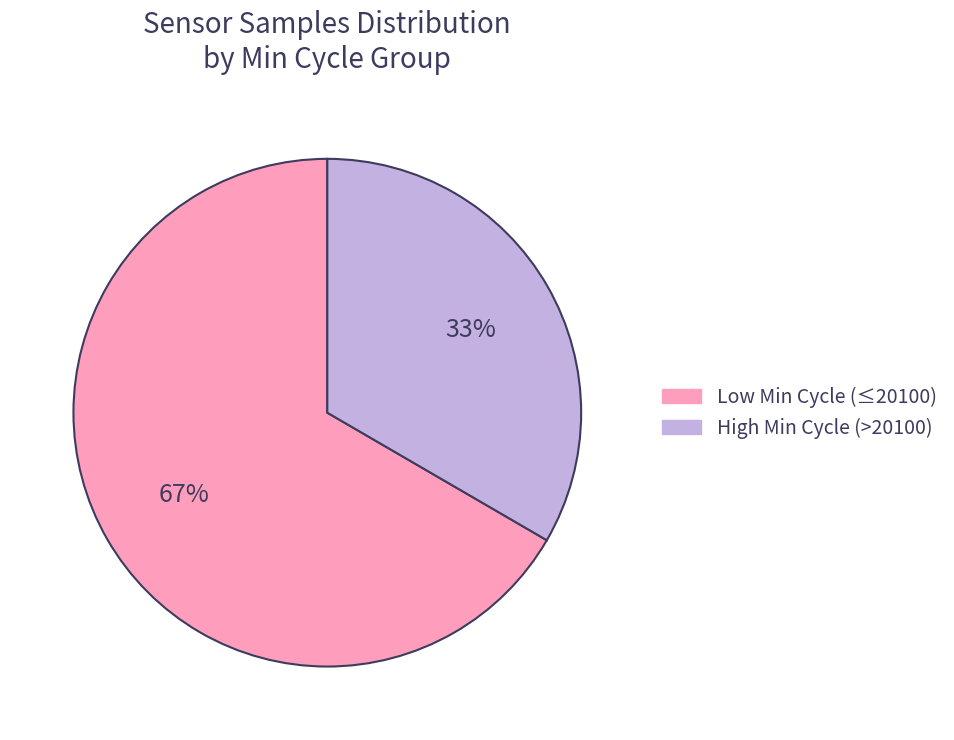

Is there a majority slice in this chart?

Yes